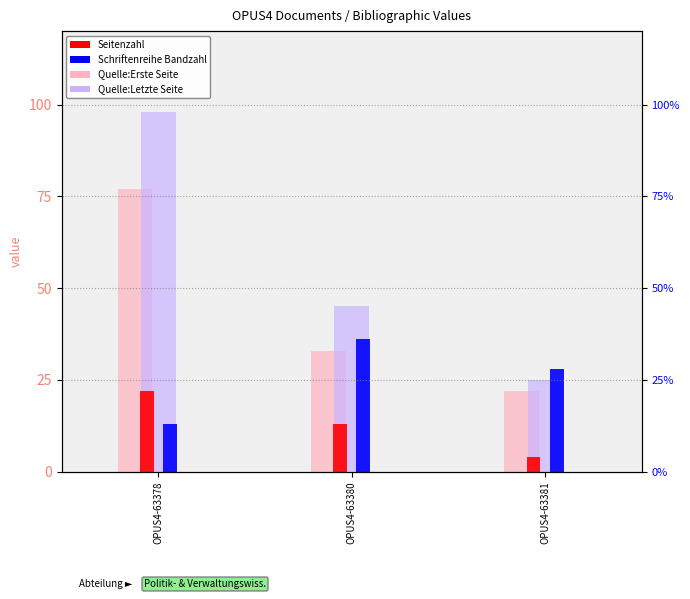

At how many categories does at least one series exceed 85?

1